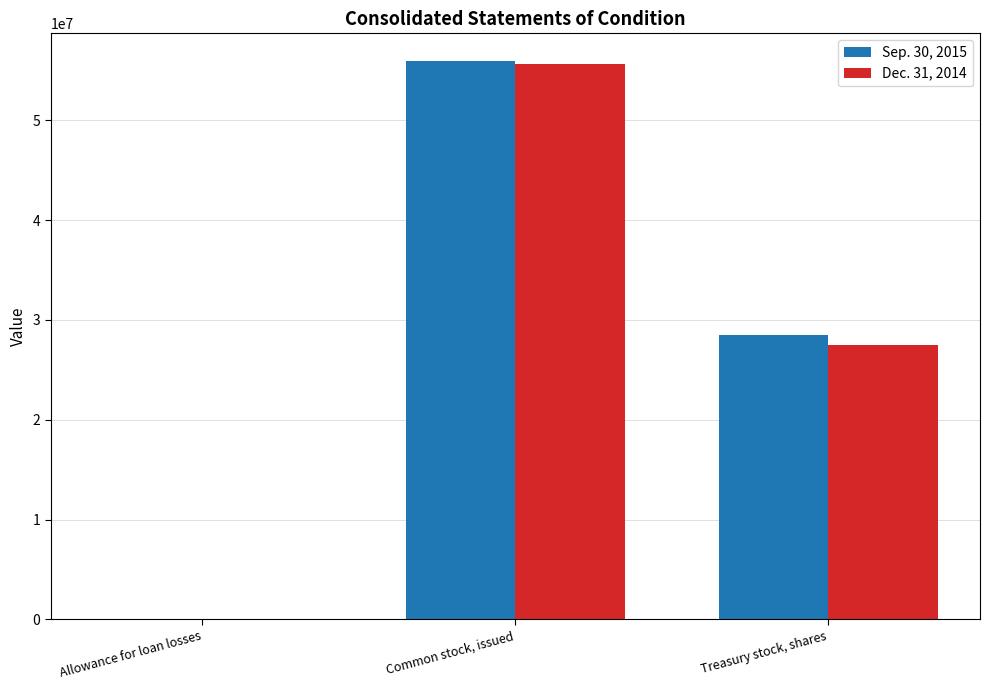

How many data points does each series have?

3